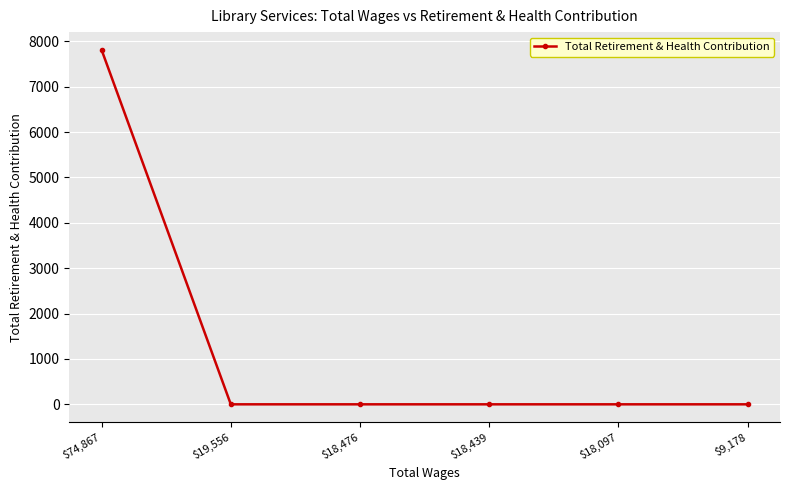

Reading left to right, list all the values displayed in this chart.

$74,867=7813	$19,556=0	$18,476=0	$18,439=0	$18,097=0	$9,178=0